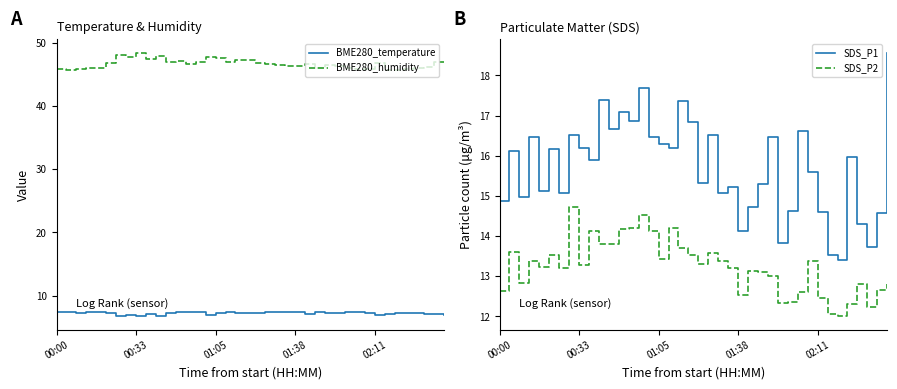

What is the value of the BME280_temperature point at the 35th from the left?

7.3